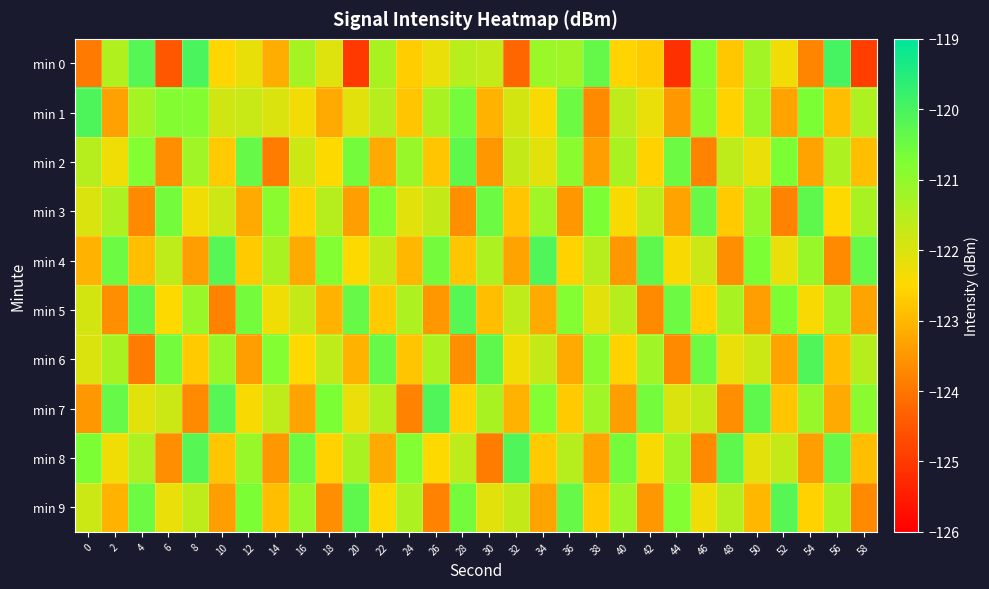

How many distinct data groups are displayed?

10